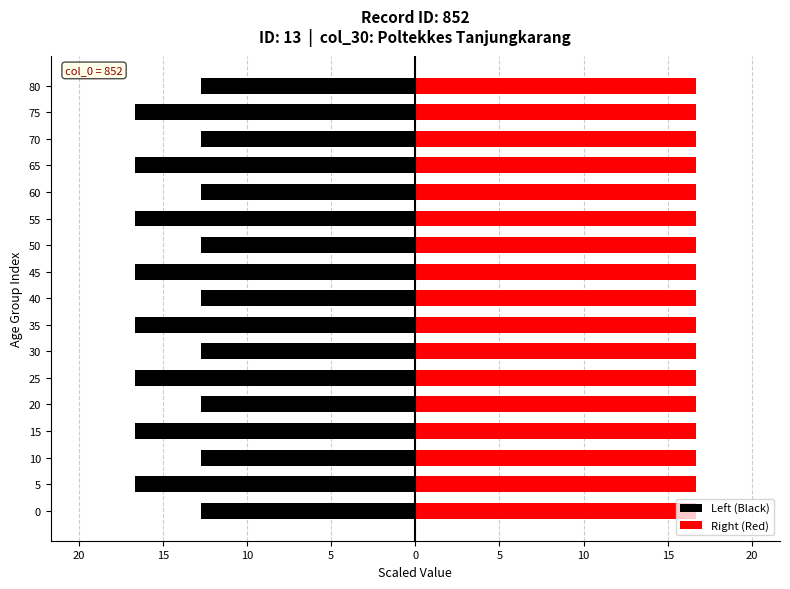

How many bars are there in each group?

2